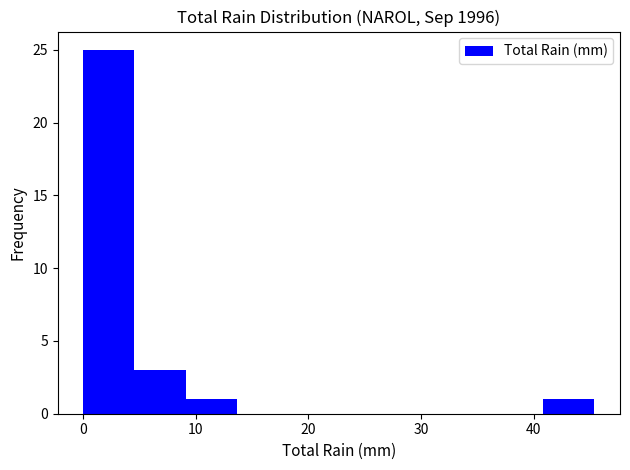

Over which range of the x-axis is the bar tallest?

0 to 5